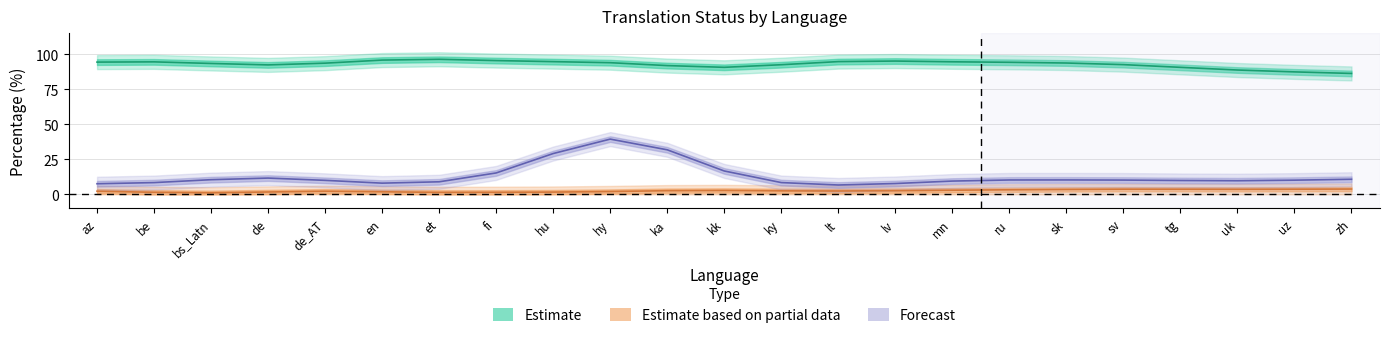

What is the total value across all series at sk?

107.0